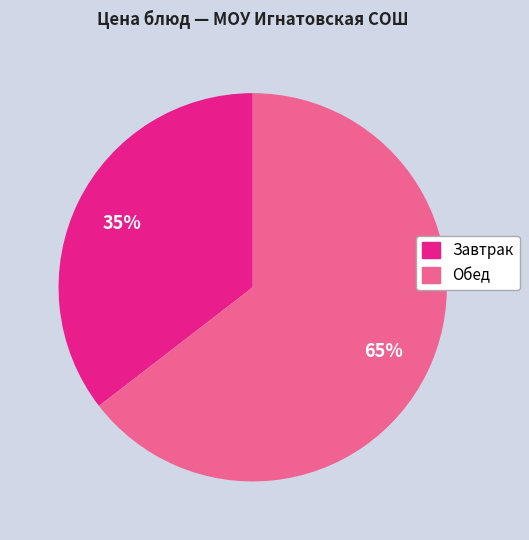

Is there a majority slice in this chart?

Yes